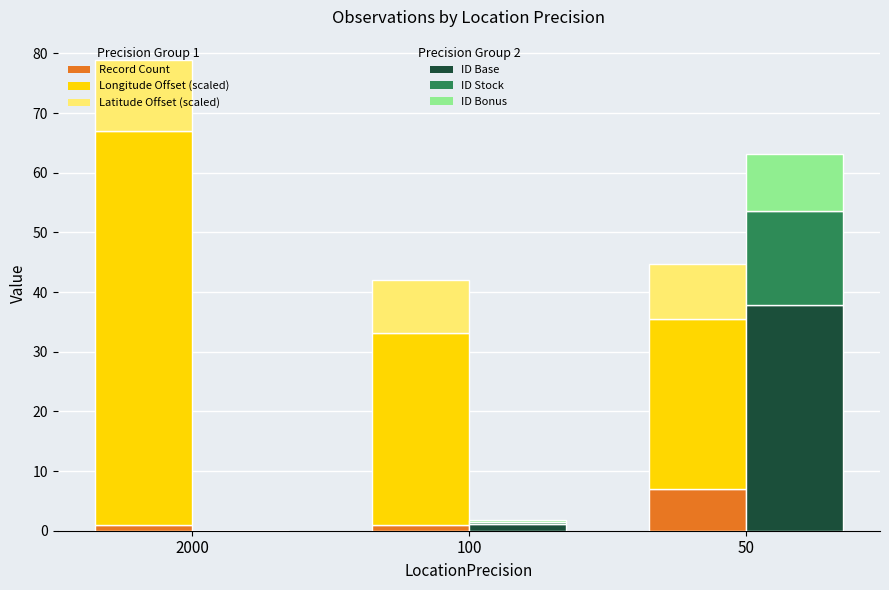

What is the approximate value of Record Count at 50?

7.0